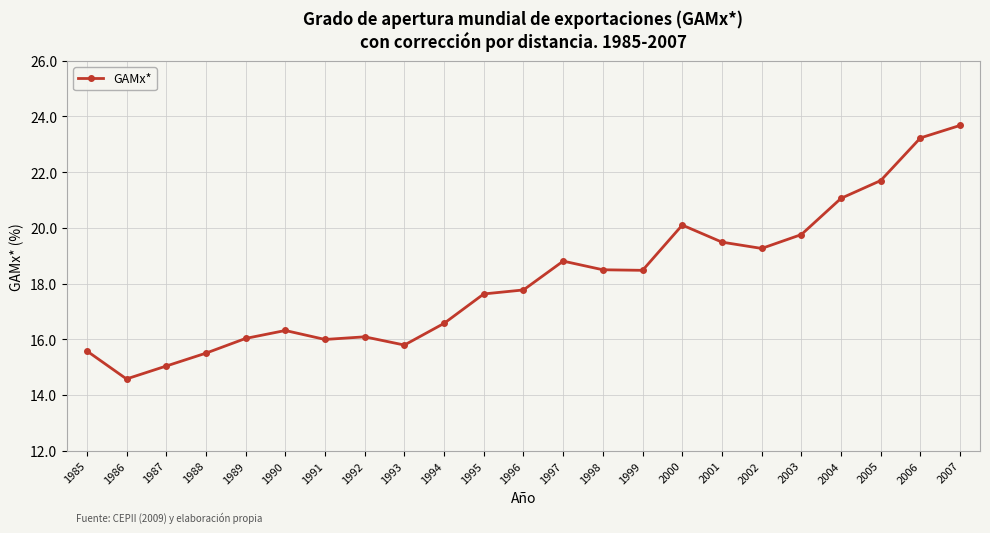

How many data points are above 17?

13